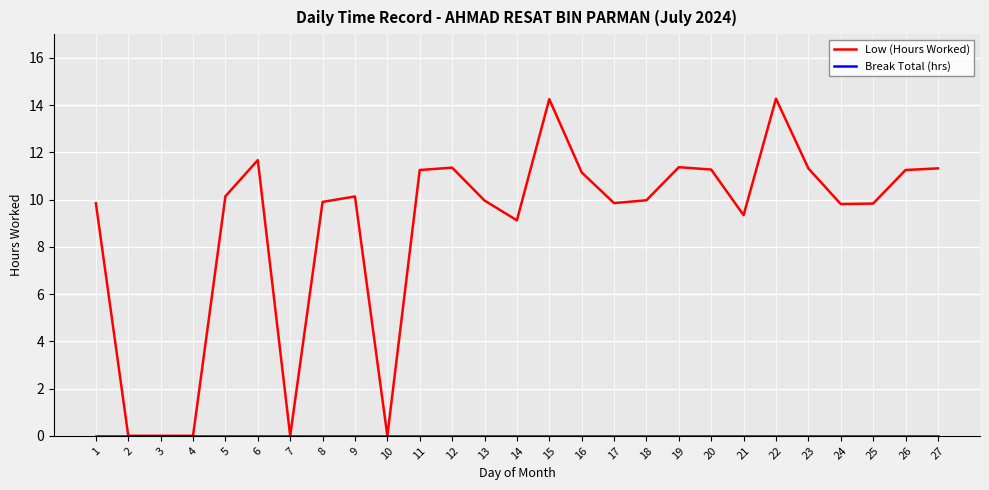

Count the number of data series in this chart.

2